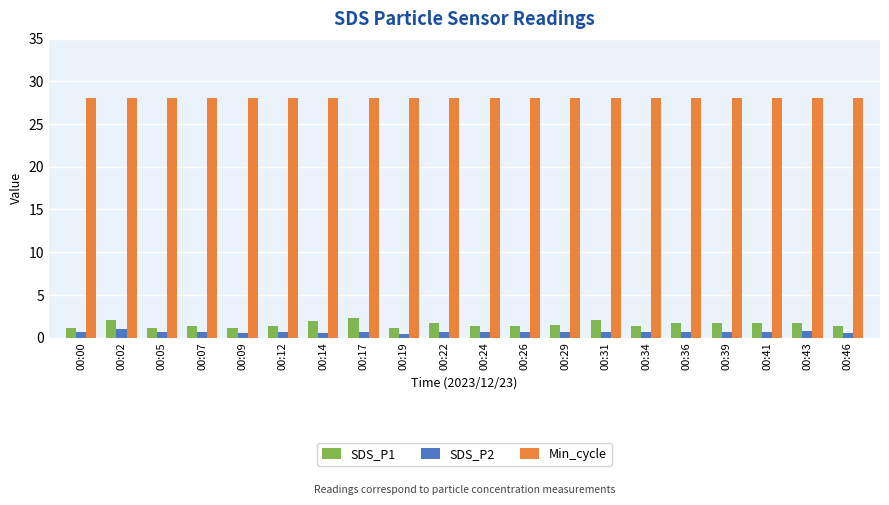

Is it true that SDS_P1 equals 1.2 at 00:19?

True